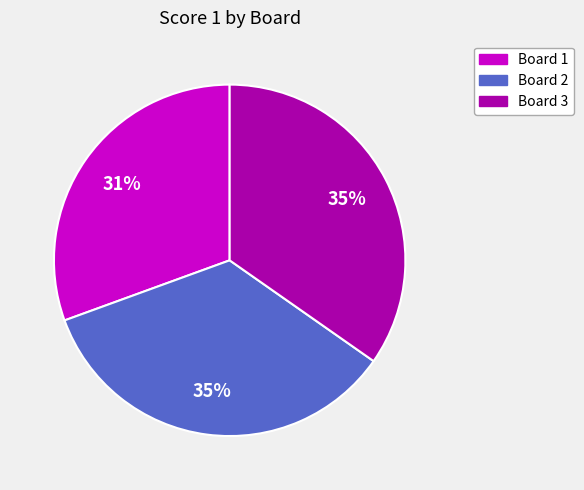

What is the smallest slice in the pie chart?

Board 1